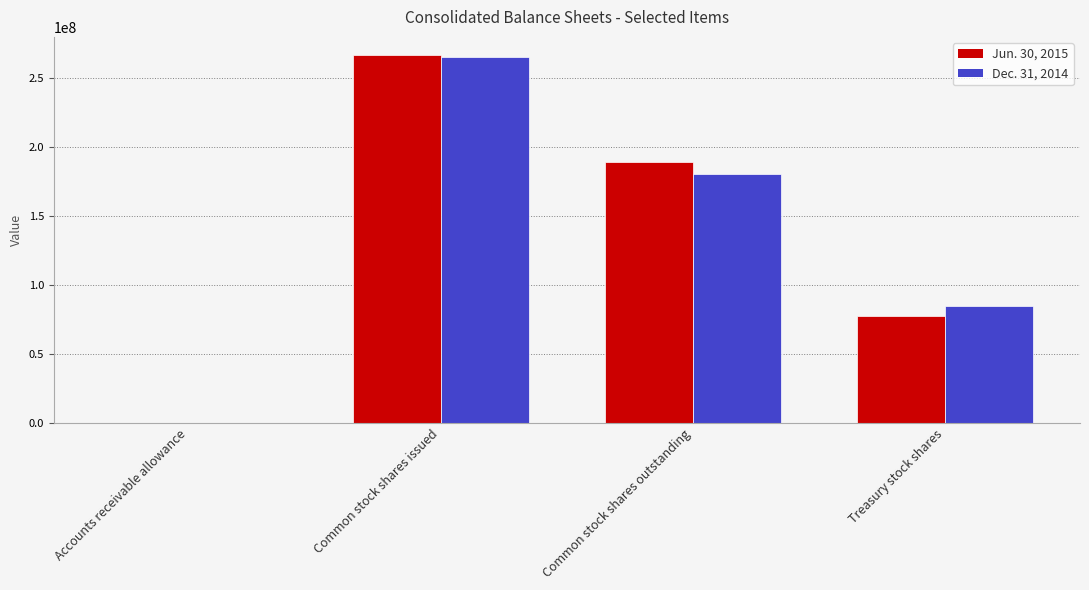

Are the bars horizontal?

No